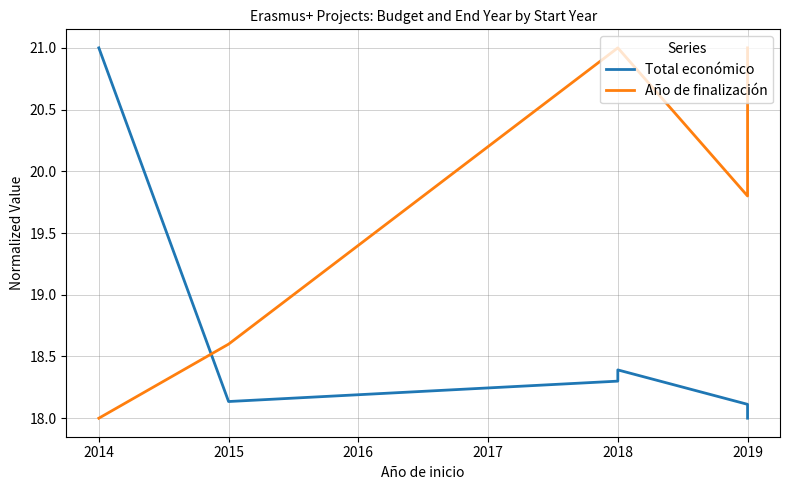

How many lines are shown in the chart?

2